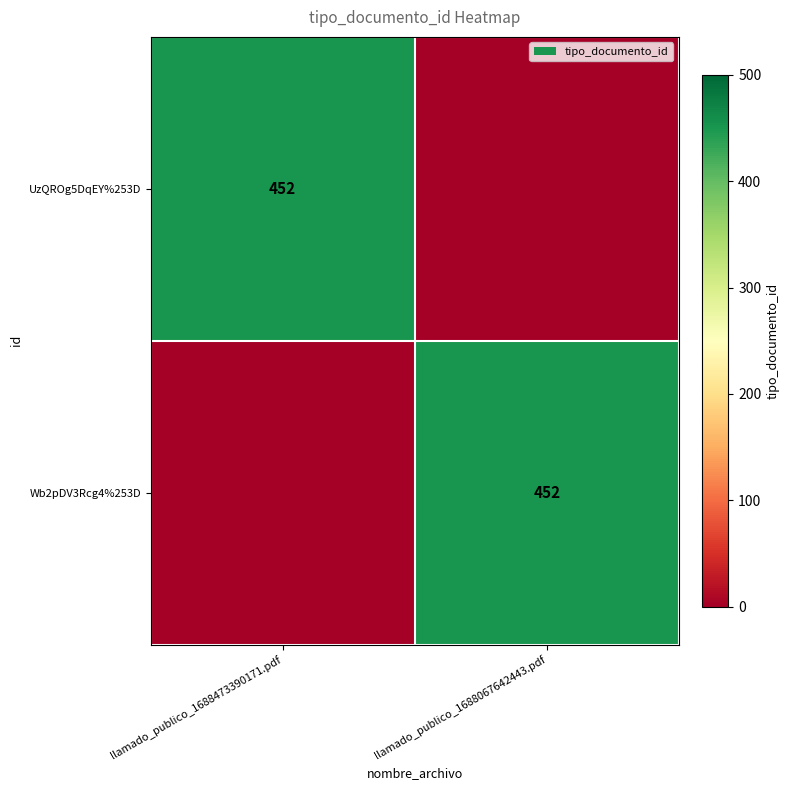

The Wb2pDV3Rcg4%253D series shows 139 at llamado_publico_1688067642443.pdf. True or false?

False